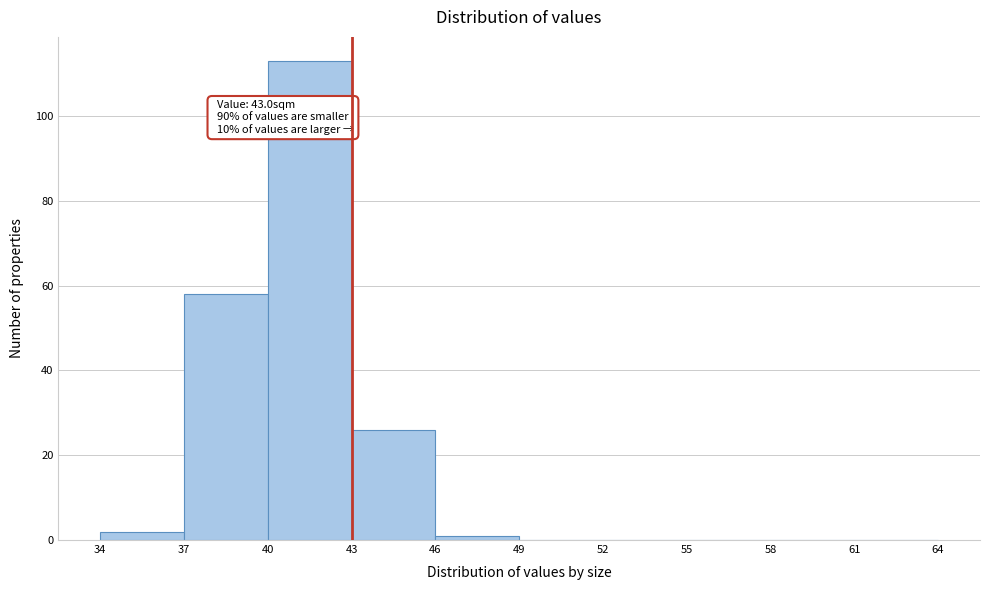

Which range on the x-axis has the tallest bar?

40 to 43